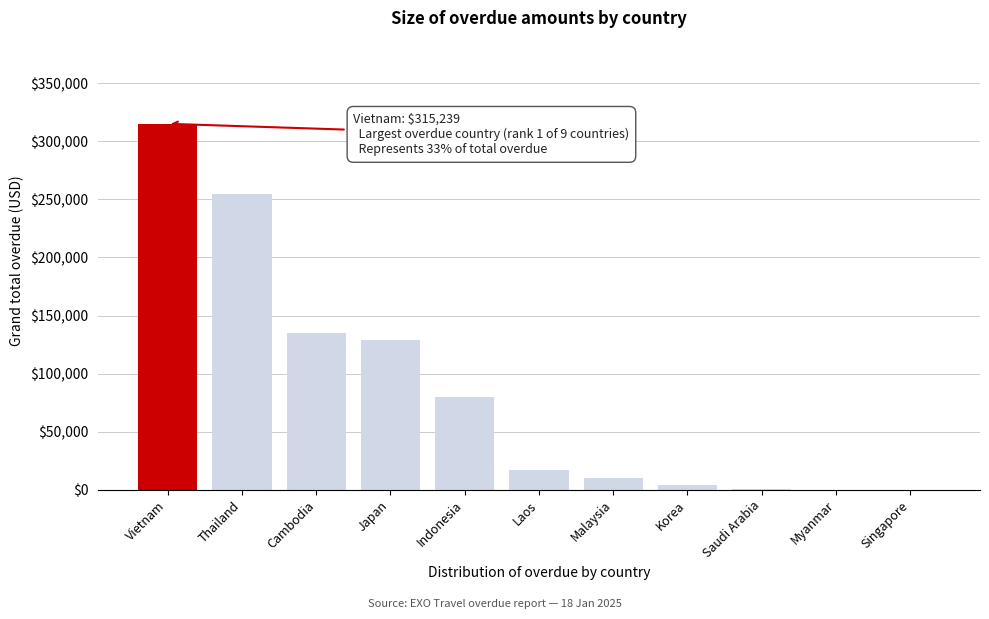

Which has a higher value, Malaysia or Vietnam?

Vietnam